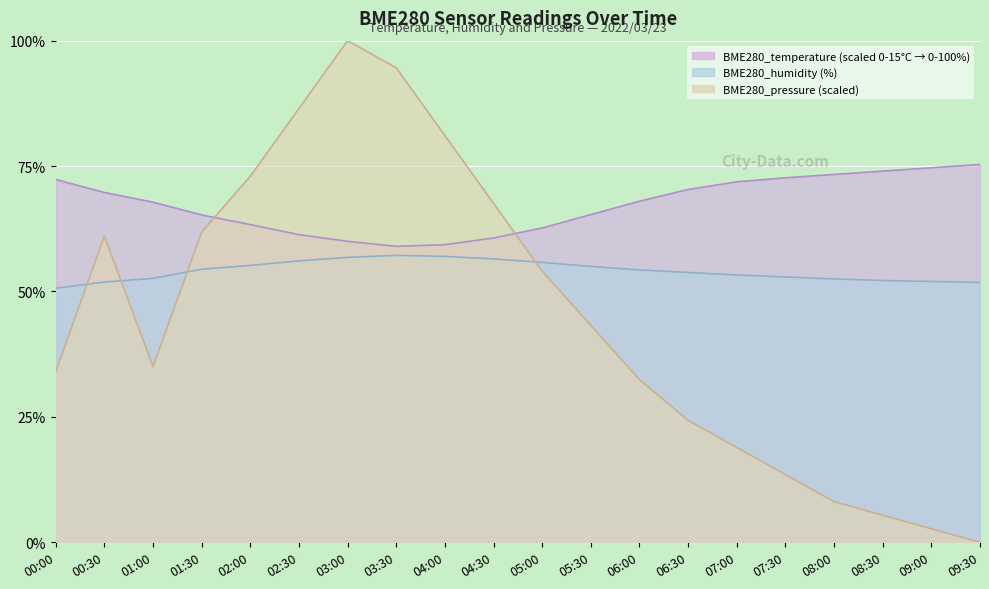

What is the total value across all series at 05:30?

163.6